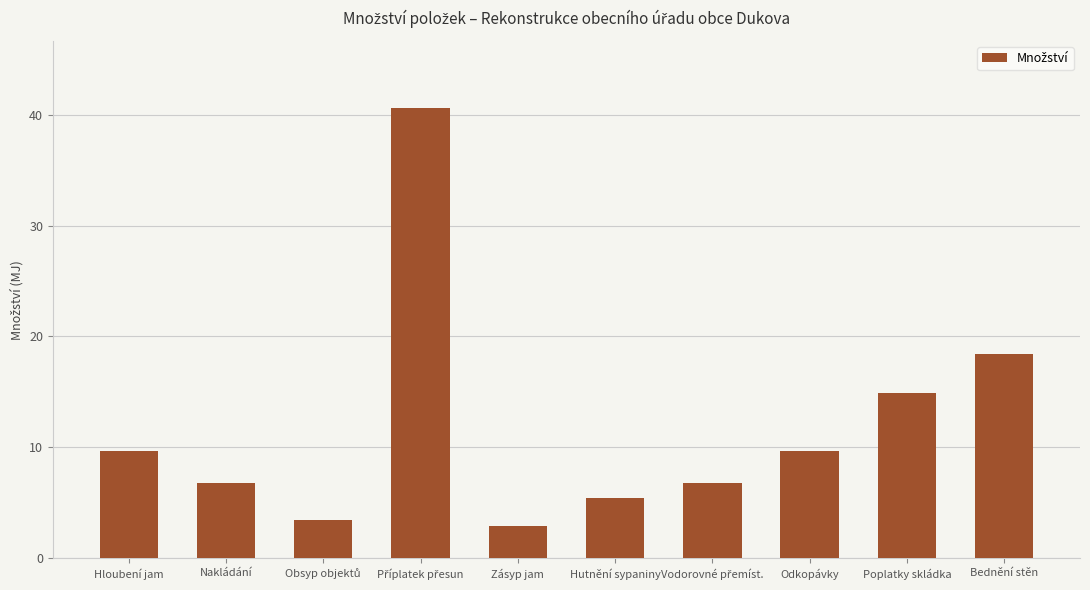

At which category does the chart reach its minimum across all series?

Zásyp jam